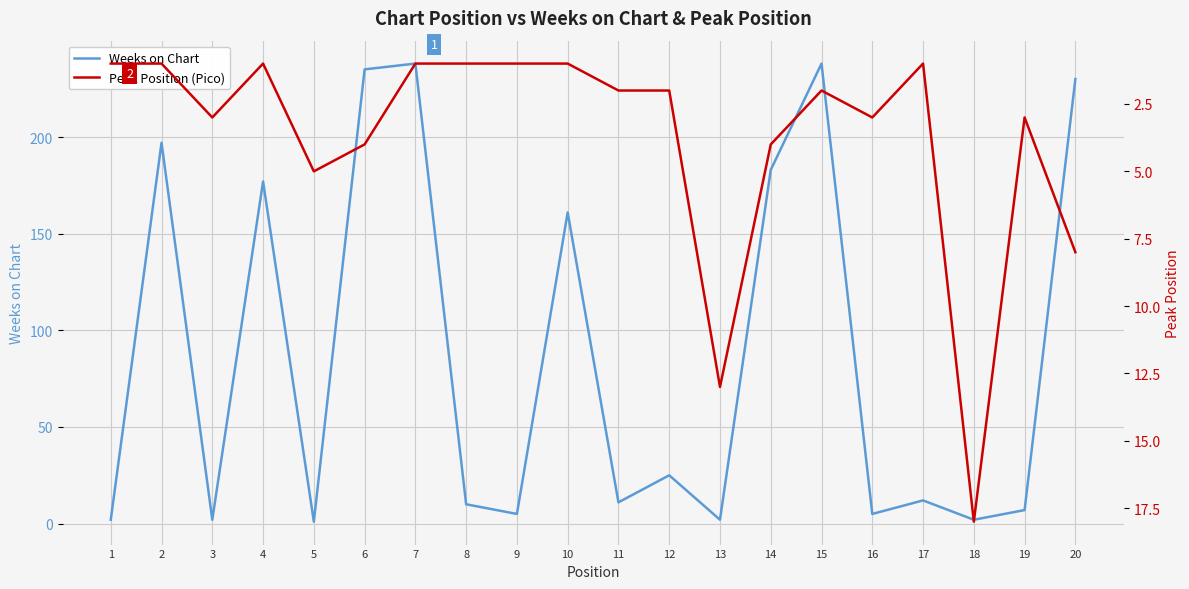

The value of Peak Position (Pico) at 4 is 1. True or false?

True